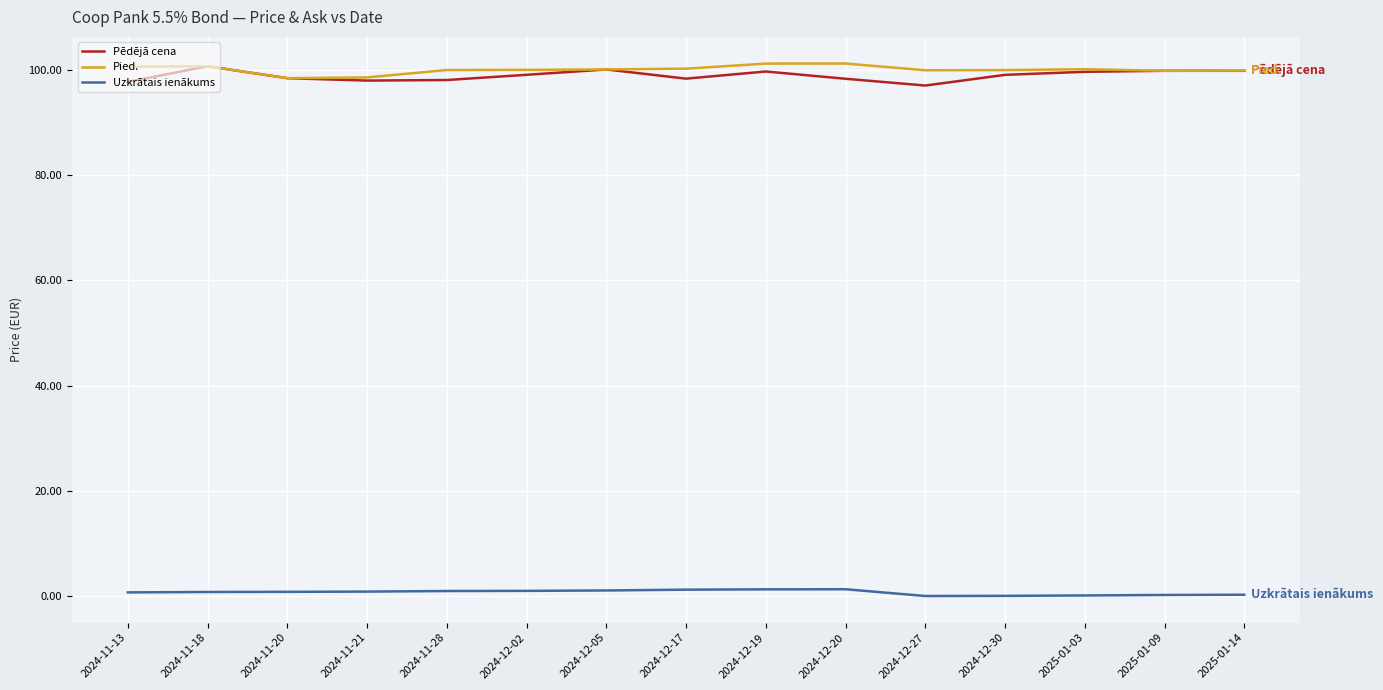

At how many categories does at least one series exceed 56?

15